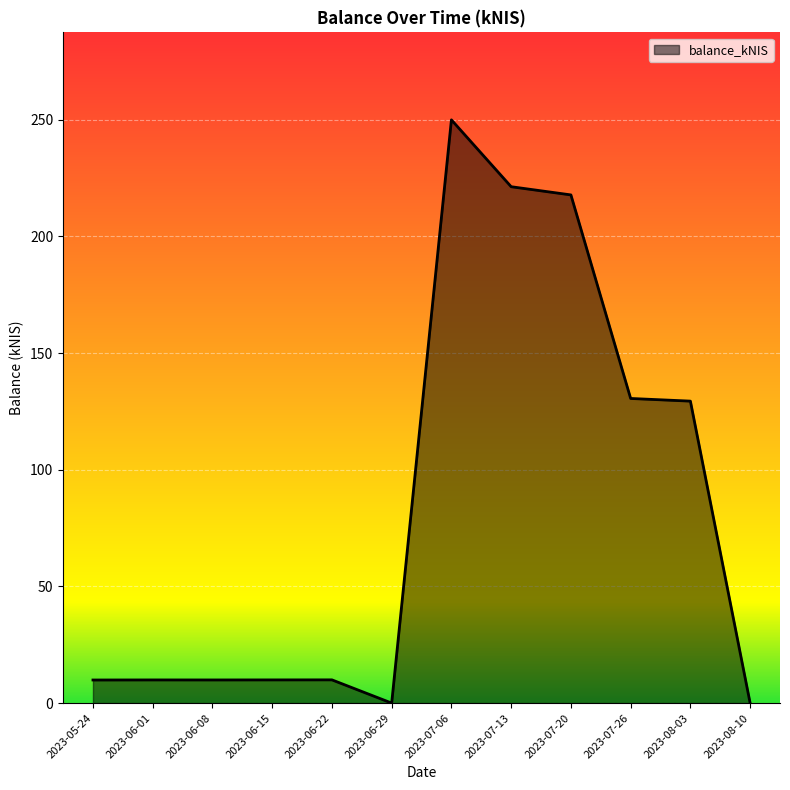

The chart shows a value of 249.9 at 2023-07-06. True or false?

True